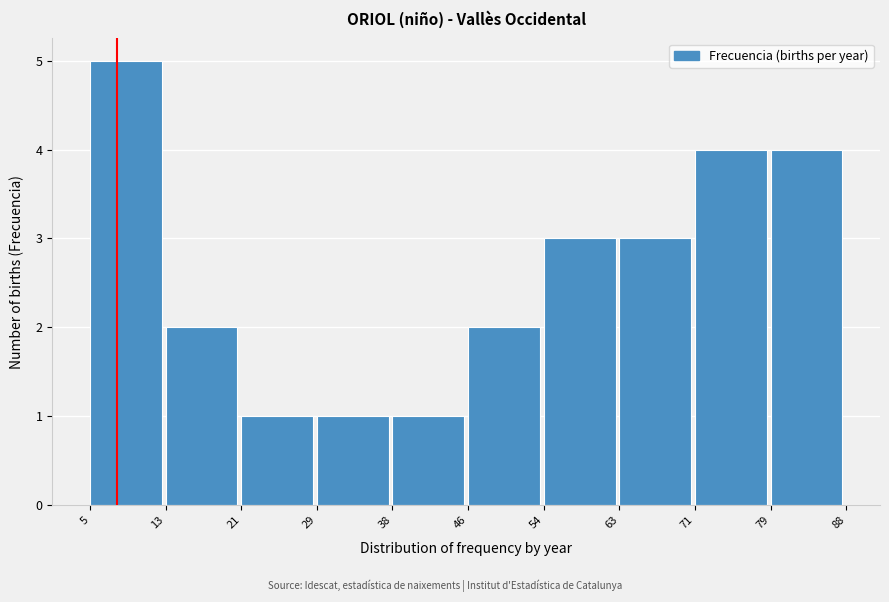

What is the height of the bar covering 29 to 38 on the x-axis? The values are not printed on the chart, so give them approximately, as read against the axis.

1